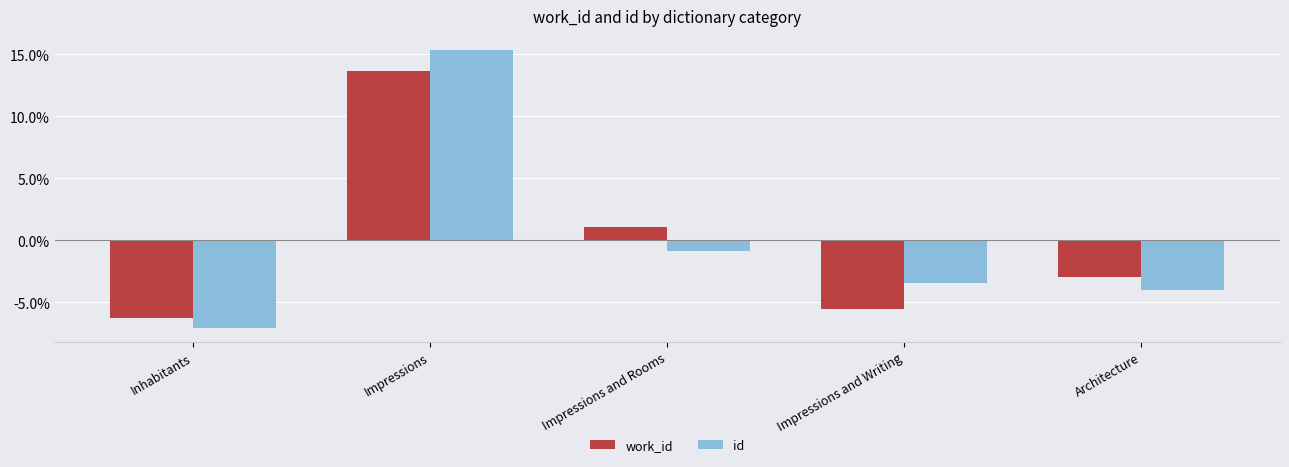

What is the greatest value displayed?

15.3